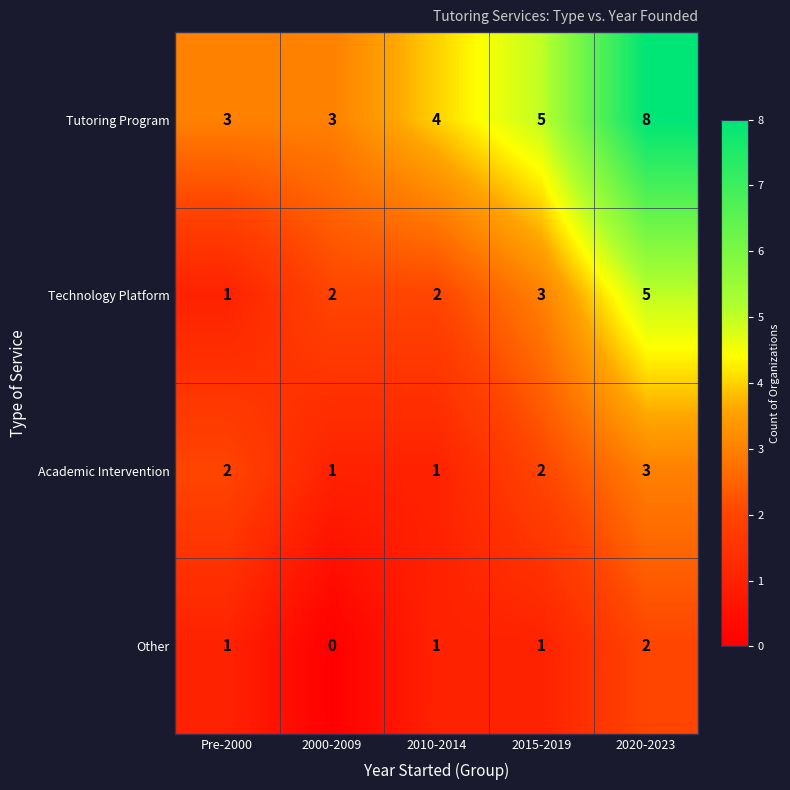

What is the difference between the maximum and minimum values in the Tutoring Program series?

5